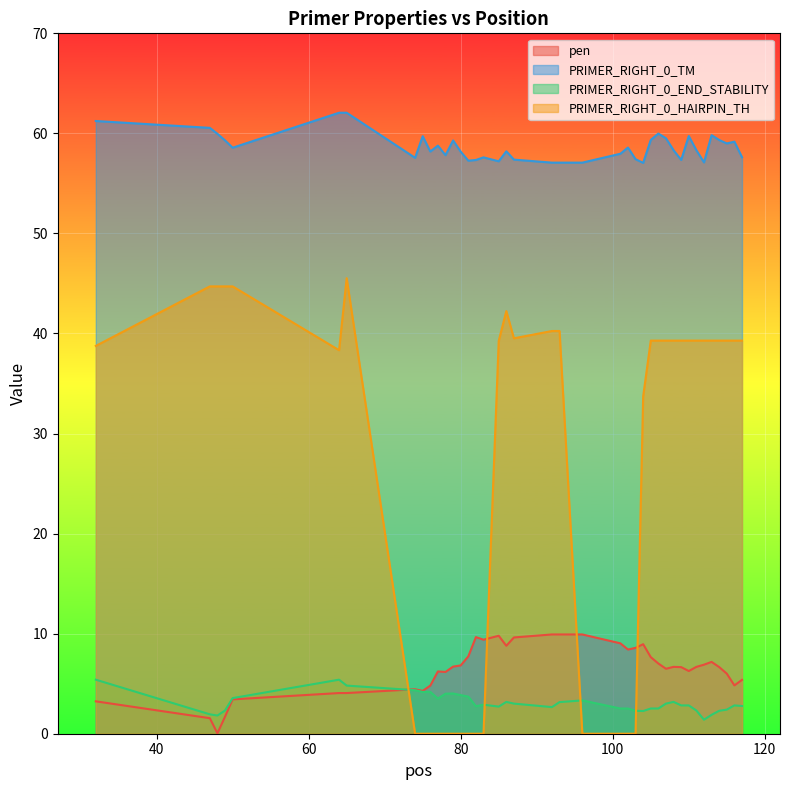

Reading left to right, what are all the values shown in this chart?

pen: 3.2	1.6	0.0	1.7	3.4	4.1	4.1	4.4	4.3	4.8	6.2	6.2	6.7	6.8	7.7	9.7	9.4	9.8	8.8	9.6	9.9	9.9	9.9	9.0	8.4	8.6	8.9	7.7	7.0	6.5	6.7	6.7	6.3	6.7	6.9	7.2	6.7	6.0	4.8	5.4
PRIMER_RIGHT_0_TM: 61.2	60.6	60.0	59.3	58.6	62.1	62.1	57.6	59.7	58.2	58.8	57.8	59.3	58.2	57.3	57.3	57.6	57.2	58.2	57.4	57.1	57.1	57.1	58.0	58.6	57.4	57.1	59.3	60.0	59.5	58.3	57.3	59.7	58.3	57.1	59.8	59.3	59.0	59.2	57.6
PRIMER_RIGHT_0_END_STABILITY: 5.4	1.9	1.8	2.3	3.6	5.4	4.8	4.3	4.2	4.2	3.5	4.0	4.0	3.9	3.7	2.8	2.9	2.7	3.2	3.0	2.7	3.2	3.3	2.5	2.5	2.3	2.3	2.5	2.5	3.0	3.2	2.8	2.8	2.3	1.4	1.9	2.3	2.4	2.8	2.8
PRIMER_RIGHT_0_HAIRPIN_TH: 38.8	44.7	44.7	44.7	44.7	38.3	45.5	0.0	0.0	0.0	0.0	0.0	0.0	0.0	0.0	0.0	0.0	39.3	42.2	39.5	40.2	40.2	0.0	0.0	0.0	0.0	33.7	39.3	39.3	39.3	39.3	39.3	39.3	39.3	39.3	39.3	39.3	39.3	39.3	39.3